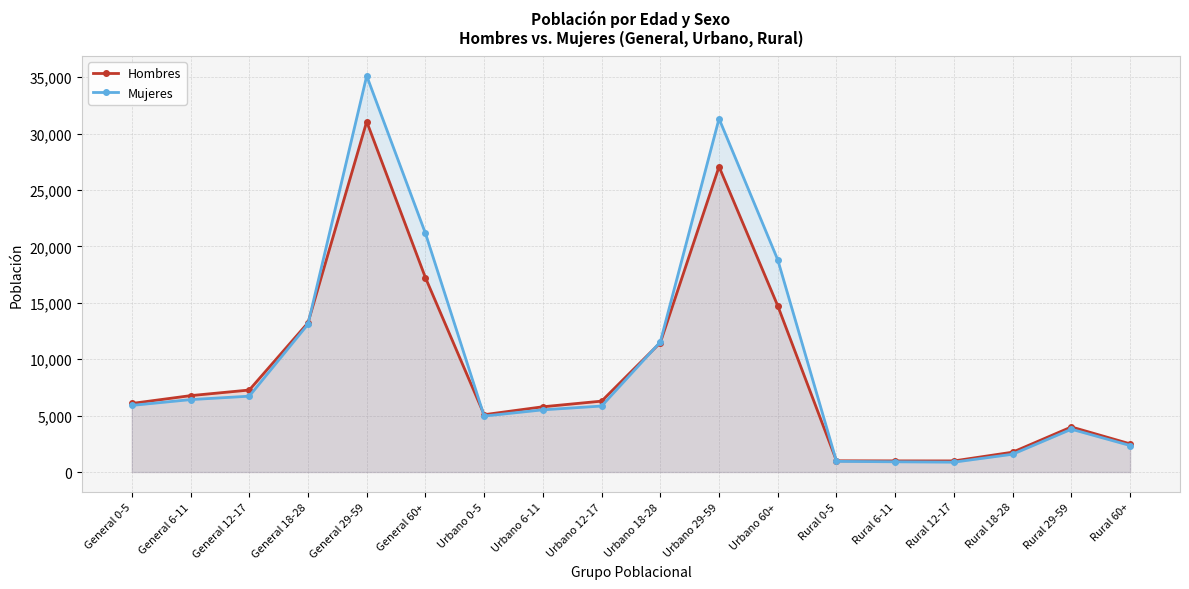

Rank the series at Urbano 18-28 from lowest to highest value.

Hombres, Mujeres